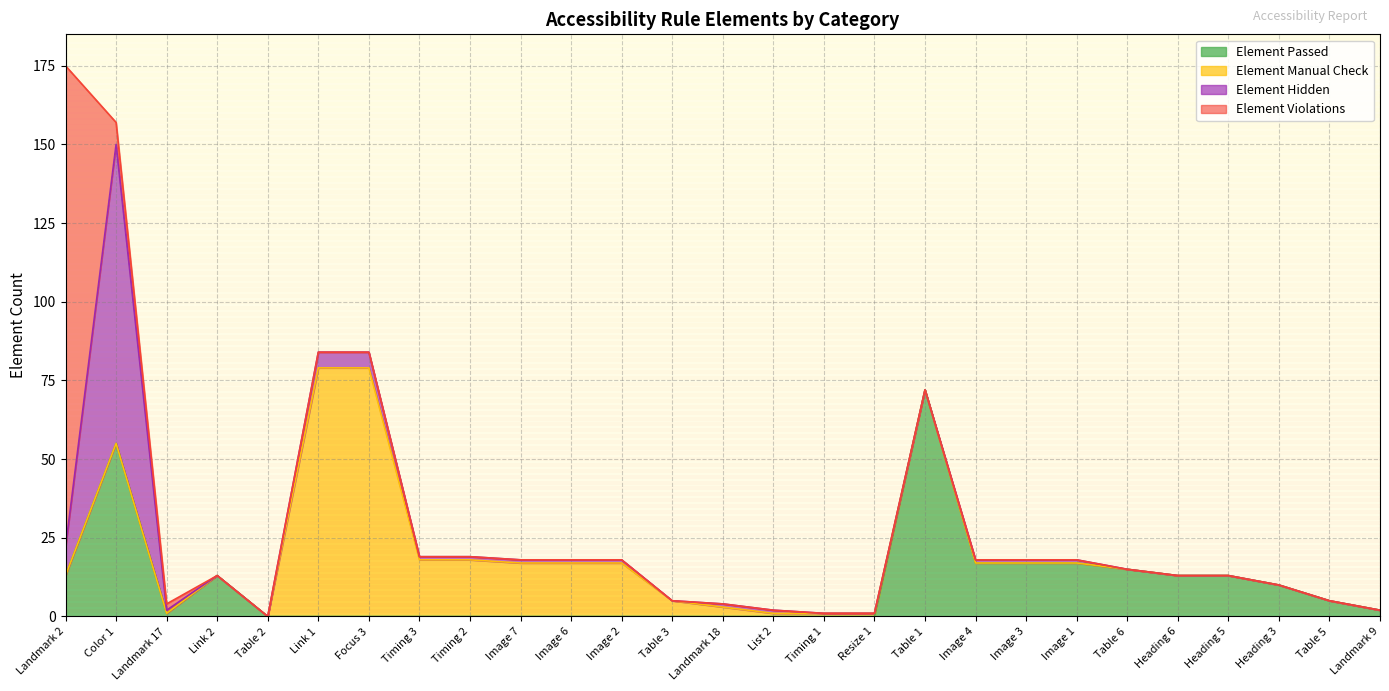

Read the Element Passed value at Table 1.

72